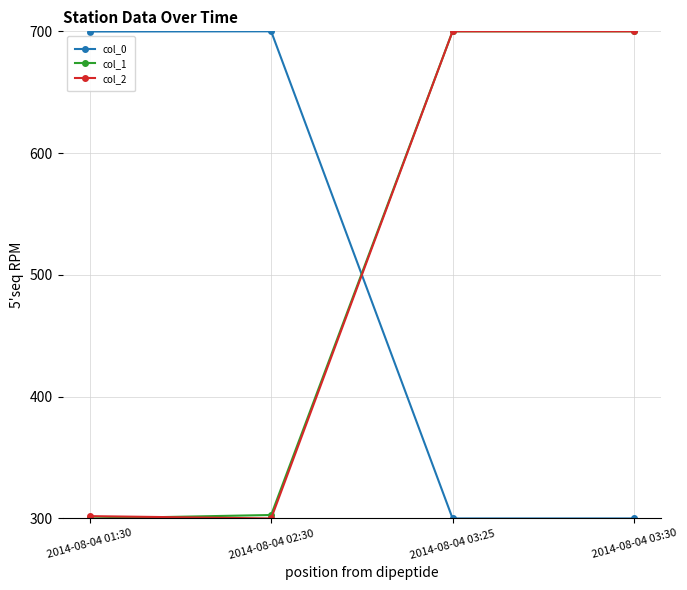

What is the difference between the maximum and minimum values in the col_0 series?

400.0